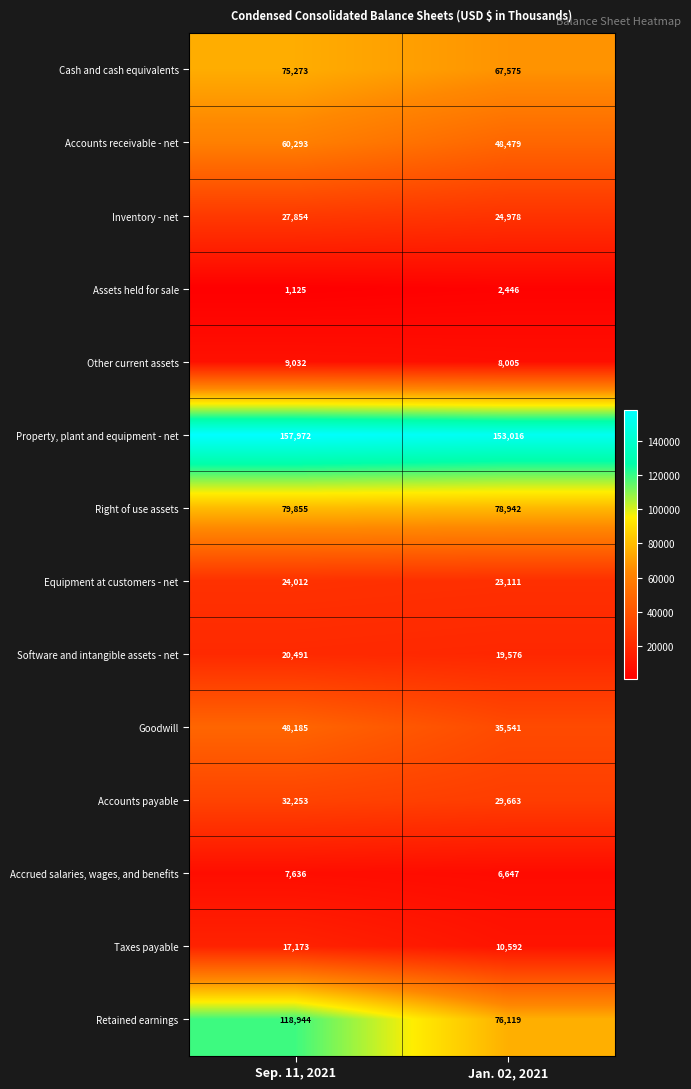

The value of Goodwill at Jan. 02, 2021 is 60202. True or false?

False